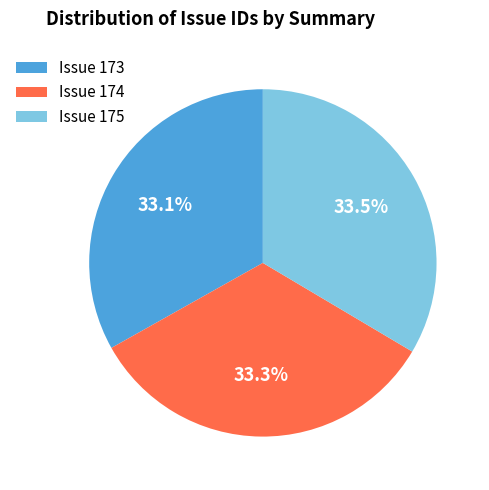

Does Issue 175 account for over 50% of the chart?

No